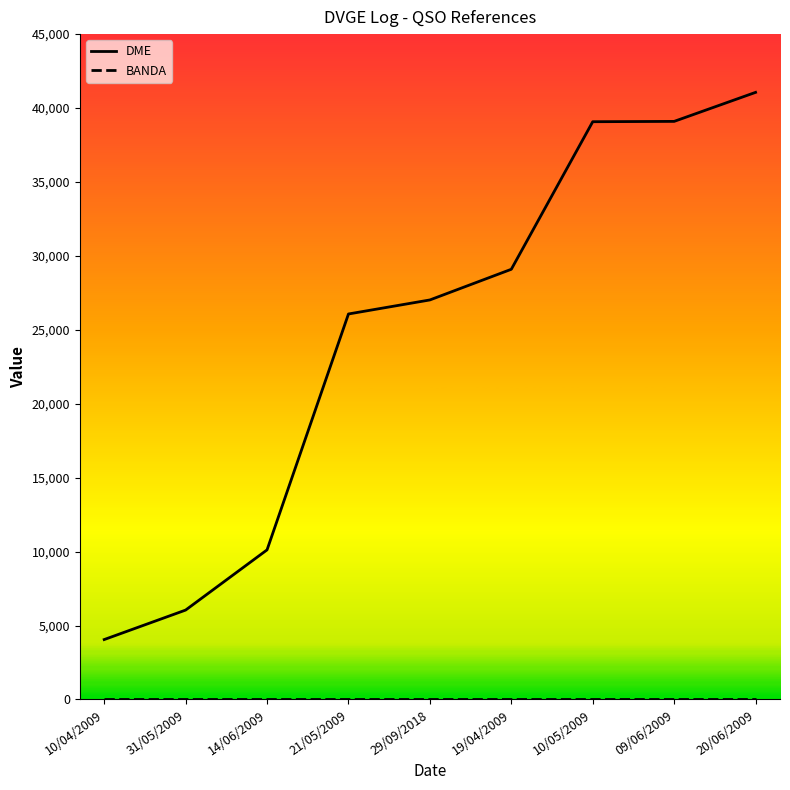

Which series has the widest spread of values?

DME